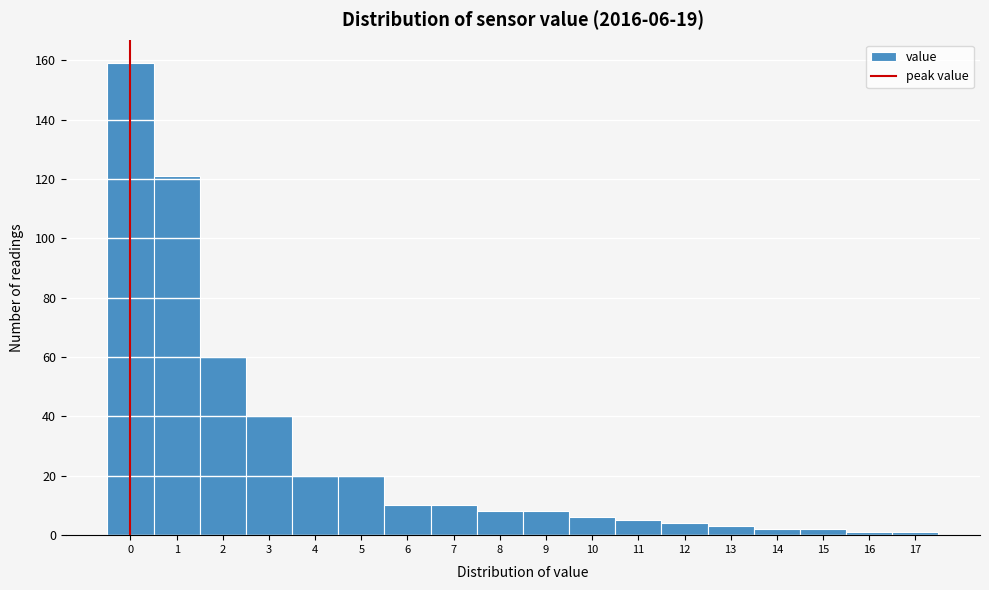

Reading right to left, transcribe all the data shown in this chart.

17=1	16=1	15=2	14=2	13=3	12=4	11=5	10=6	9=8	8=8	7=10	6=10	5=20	4=20	3=40	2=60	1=121	0=159